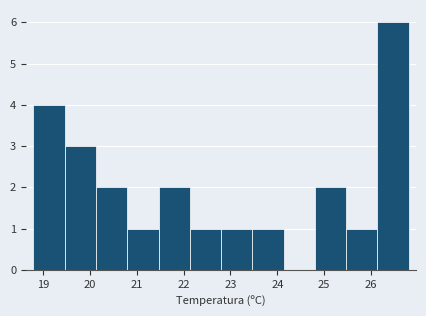

How tall is the bar that spans 18.8 to 19.5 on the x-axis? Neither the bar edges nor the heights are printed on the chart, so give them approximately, as read against the axes.

4